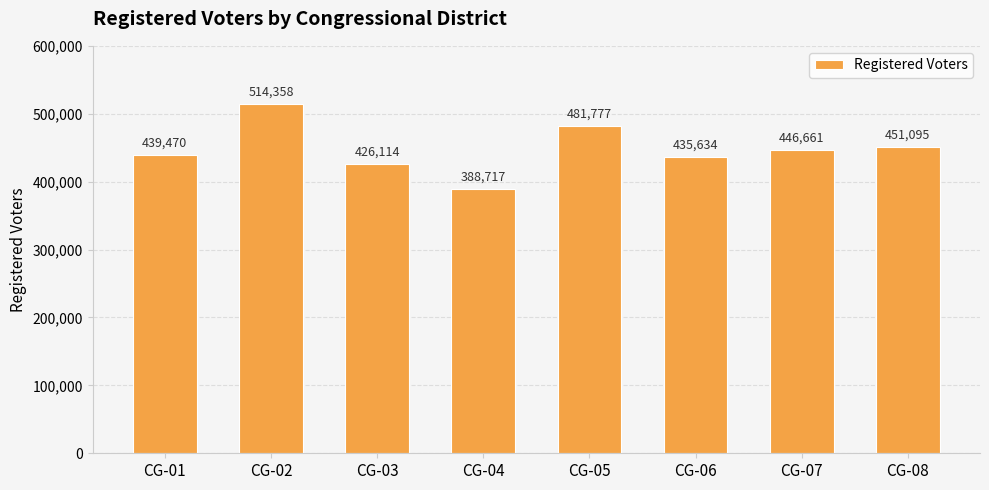

What is the sum of all values?

3583826